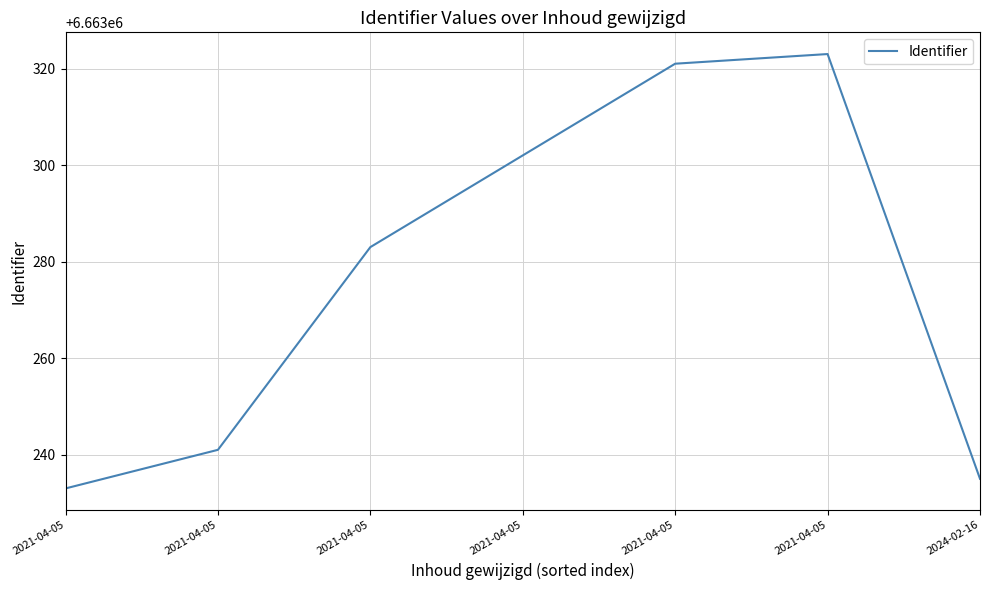

What is the average value?

6663277